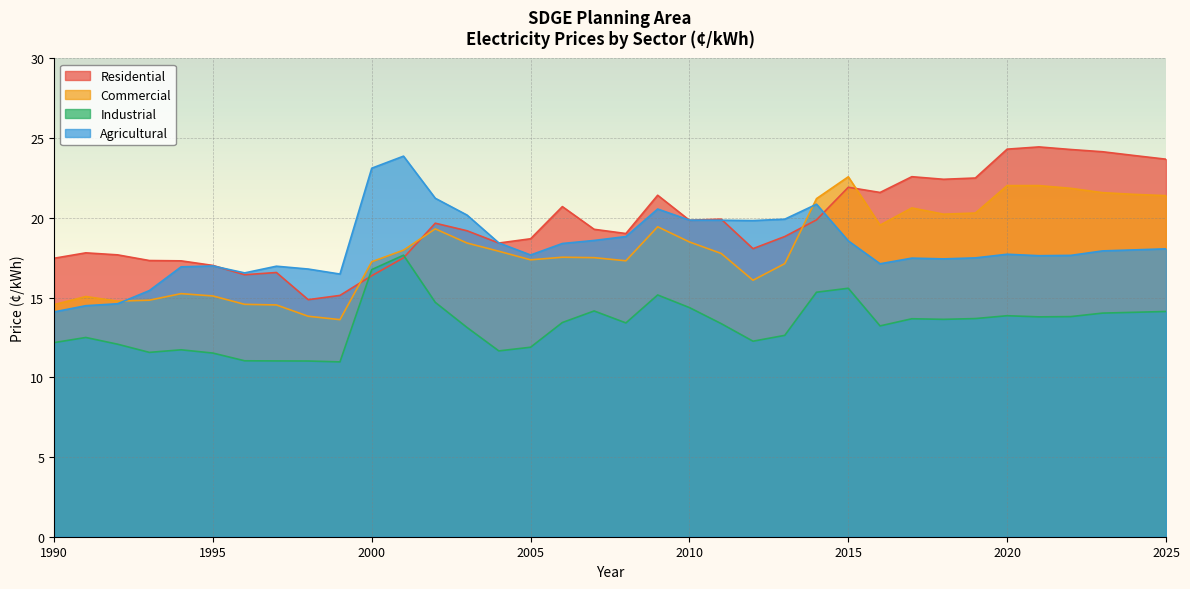

Reading left to right, list all the values displayed in this chart.

Residential: 17.5	17.8	17.7	17.3	17.3	17.0	16.4	16.6	14.9	15.1	16.4	17.5	19.7	19.2	18.4	18.7	20.7	19.3	19.0	21.4	19.8	19.9	18.1	18.8	19.9	21.9	21.6	22.6	22.4	22.5	24.3	24.4	24.3	24.1	23.9	23.7
Commercial: 14.6	15.1	14.8	14.8	15.2	15.1	14.6	14.5	13.8	13.6	17.2	18.0	19.3	18.4	17.9	17.4	17.5	17.5	17.3	19.4	18.5	17.8	16.1	17.1	21.2	22.6	19.5	20.6	20.2	20.3	22.0	22.0	21.8	21.6	21.5	21.4
Industrial: 12.2	12.5	12.1	11.6	11.7	11.5	11.0	11.0	11.0	11.0	16.8	17.7	14.7	13.1	11.7	11.9	13.4	14.2	13.4	15.2	14.4	13.4	12.3	12.6	15.3	15.6	13.2	13.7	13.6	13.7	13.9	13.8	13.8	14.0	14.1	14.1
Agricultural: 14.1	14.5	14.6	15.4	16.9	17.0	16.5	17.0	16.8	16.5	23.1	23.9	21.2	20.2	18.4	17.7	18.4	18.6	18.8	20.5	19.9	19.8	19.8	19.9	20.9	18.6	17.1	17.5	17.4	17.5	17.7	17.6	17.6	17.9	18.0	18.1